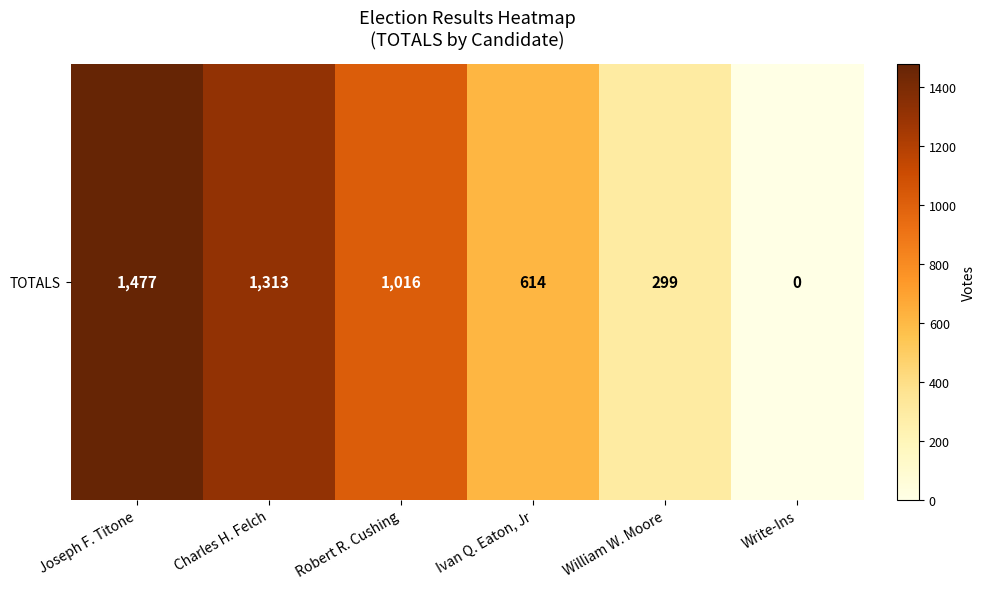

How many values are below 1016?

3